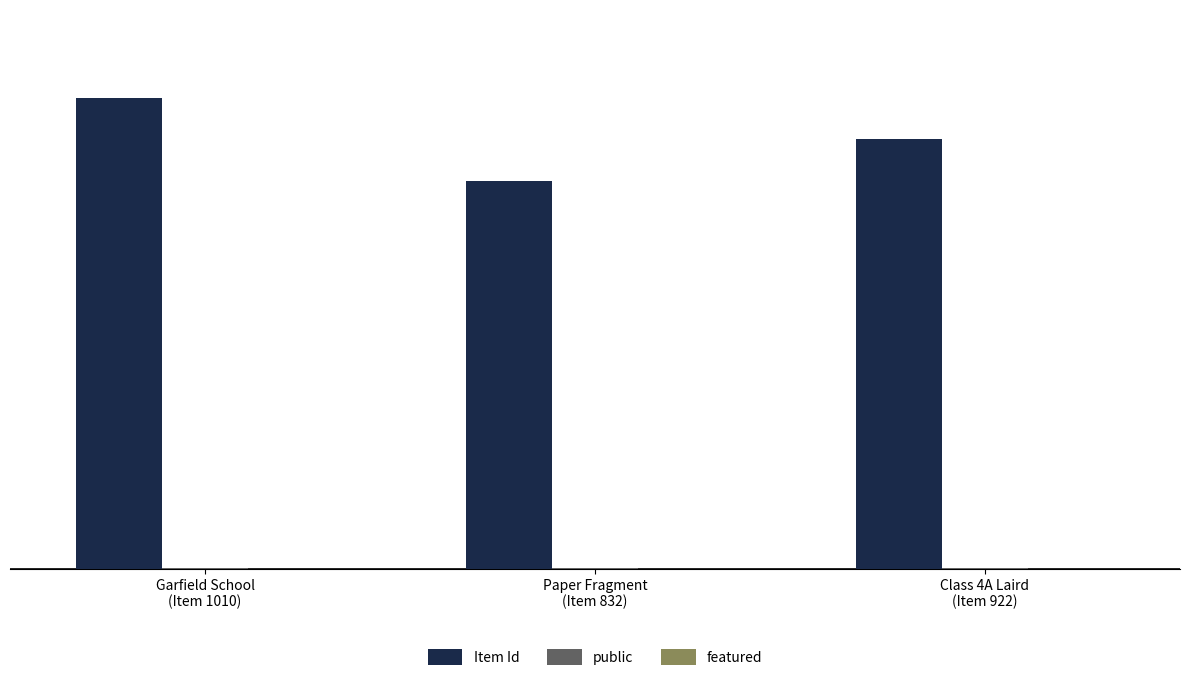

What is the sum of all Item Id values?

2764